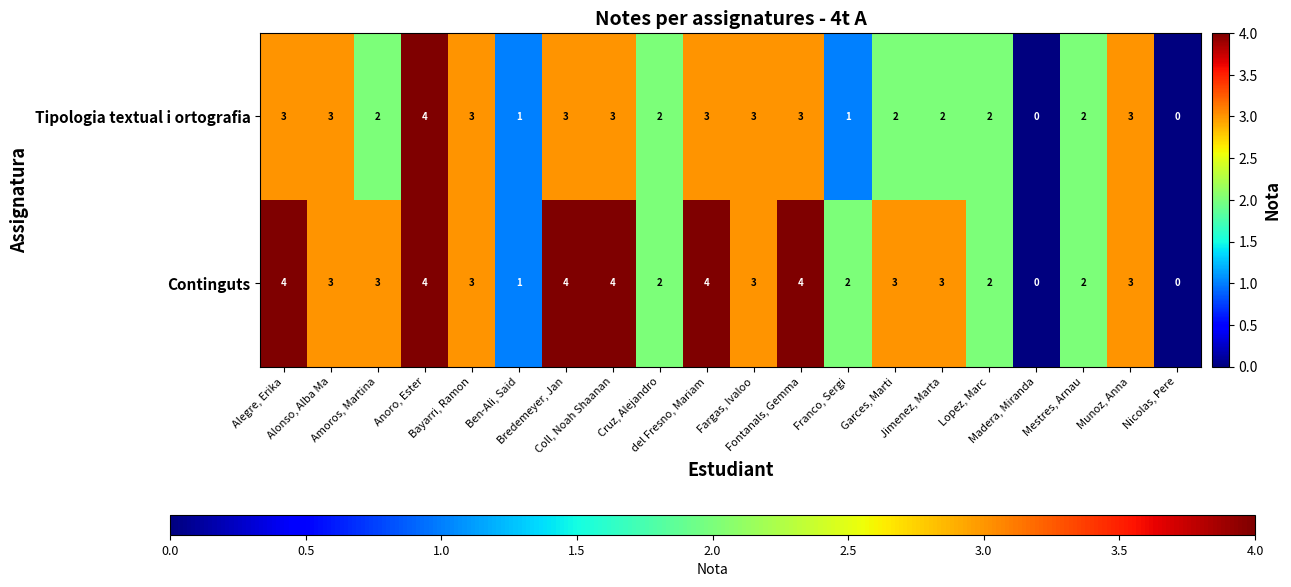

Rank the series by their average value, from highest to lowest.

Continguts, Tipologia textual i ortografia